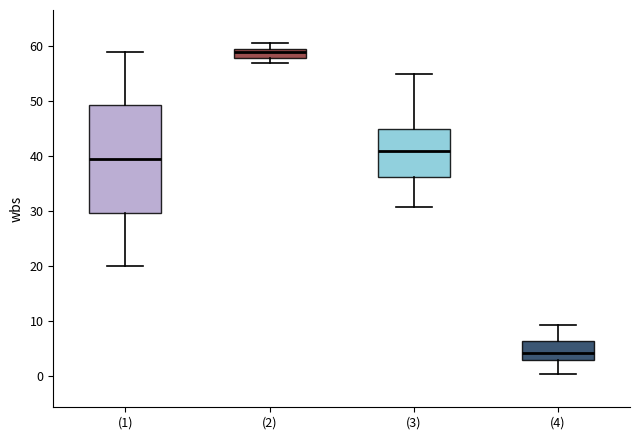

Reading left to right, transcribe this box plot: for each box, give where its median line is, the range the box spans, and where its two whiskers end, as read against the y-axis. The values are not printed on the chart, so give them approximately, as read against the axis.

(1): median 40, box 30 to 49, whiskers 20 to 59
(2): median 59 (just below the box's upper edge), box 58 to 59, whiskers 57 to 61
(3): median 41, box 36 to 45, whiskers 31 to 55
(4): median 4, box 3 to 6, whiskers 0 to 9